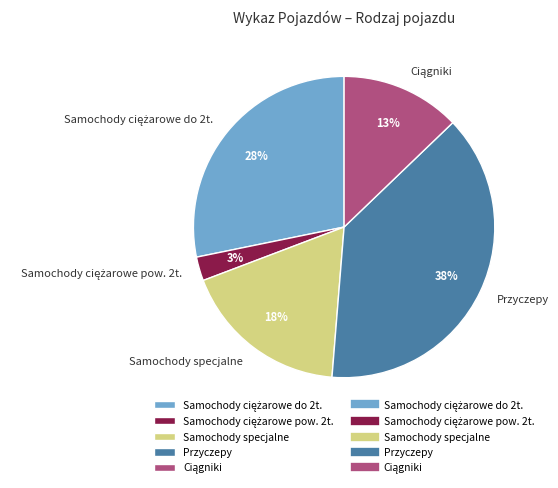

Is there any slice that represents more than half of the pie?

No